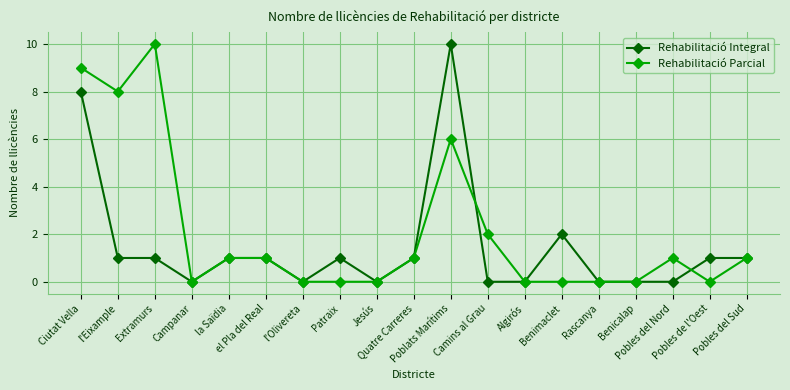

The Rehabilitació Integral series shows 2 at Benimaclet. True or false?

True